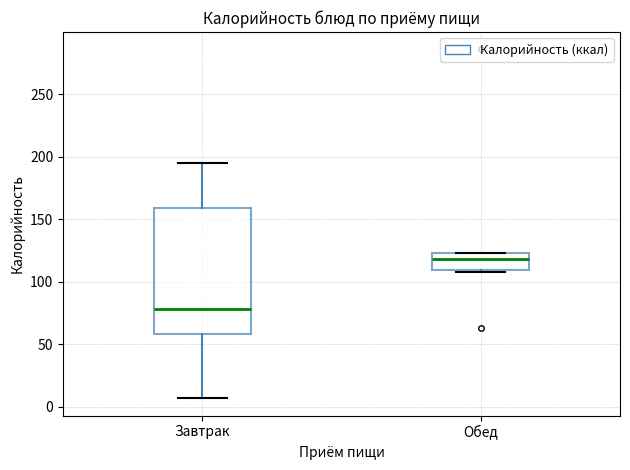

Which box is the tallest, from its lower edge to its upper edge?

Завтрак